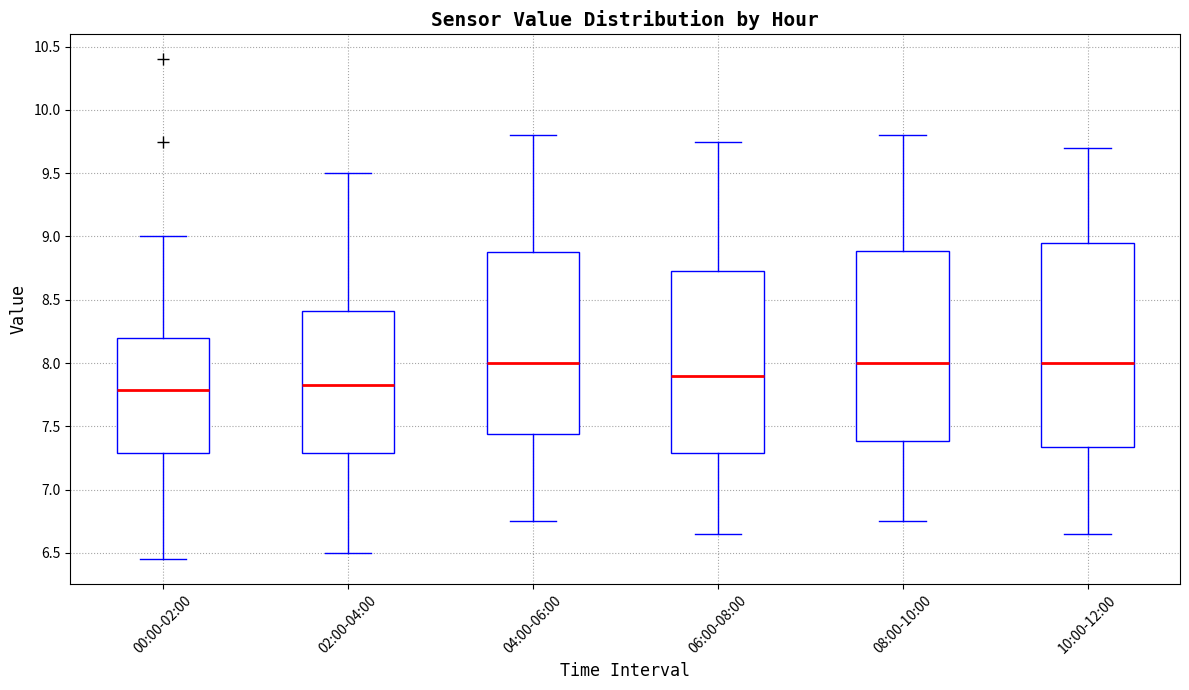

Comparing the boxes themselves (not the whiskers), which one is the tallest?

10:00-12:00